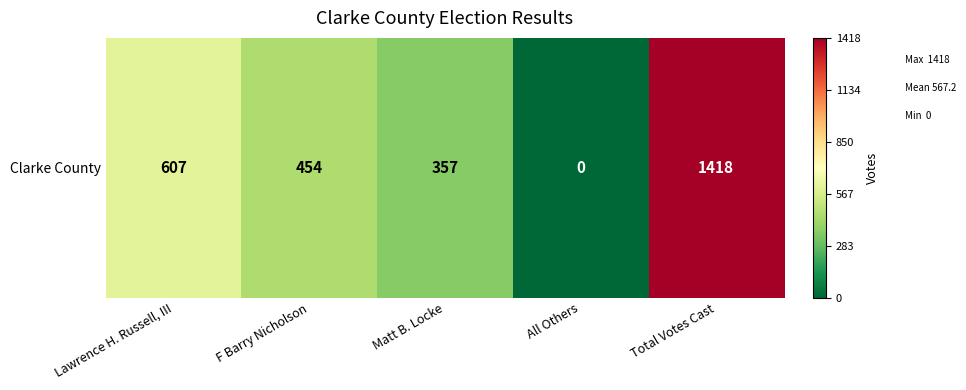

List the labels in order of value, largest first.

Total Votes Cast, Lawrence H. Russell, III, F Barry Nicholson, Matt B. Locke, All Others